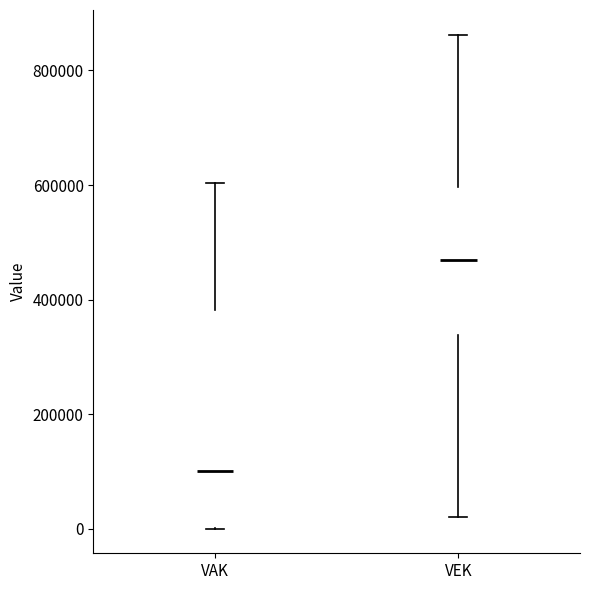

Where does the median line of the box for VAK sit on the y-axis? The values are not printed on the chart, so give them approximately, as read against the axis.

100000